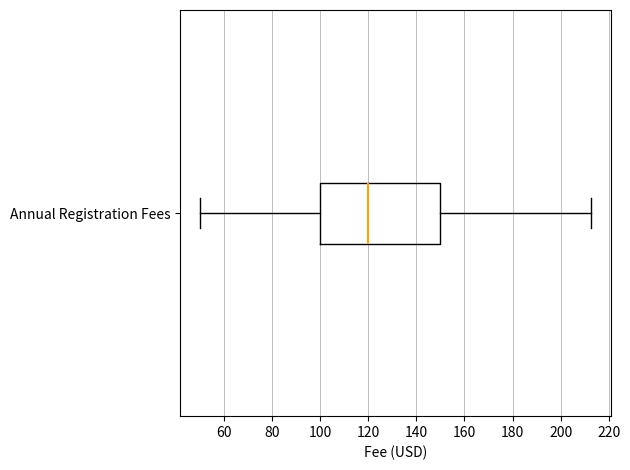

Transcribe this box plot: give where the median line is, the range the box spans, and where the two whiskers end, as read against the x-axis. The values are not printed on the chart, so give them approximately, as read against the axis.

median 120, box 100 to 150, whiskers 50 to 212